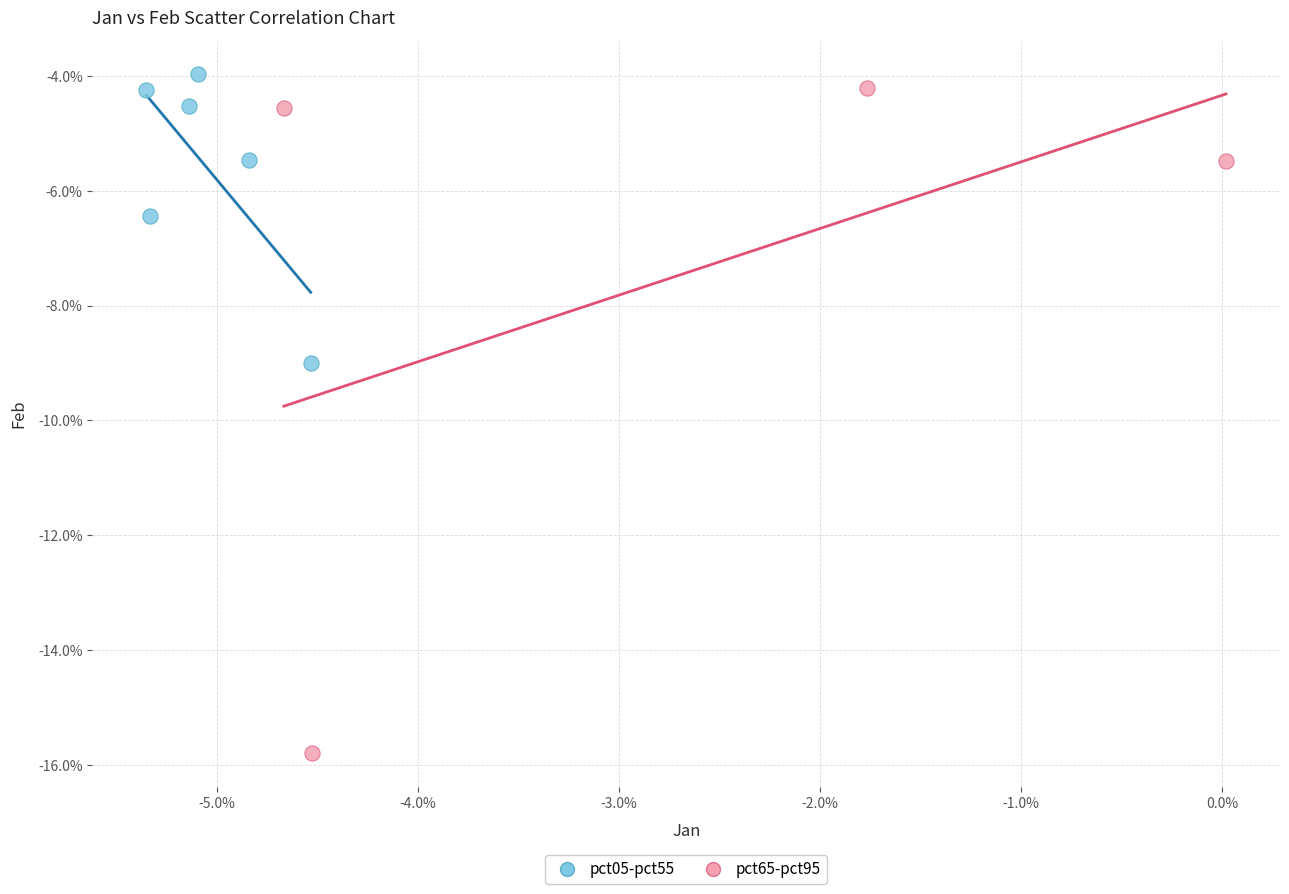

What are all the series names shown in the legend?

pct05-pct55, pct65-pct95